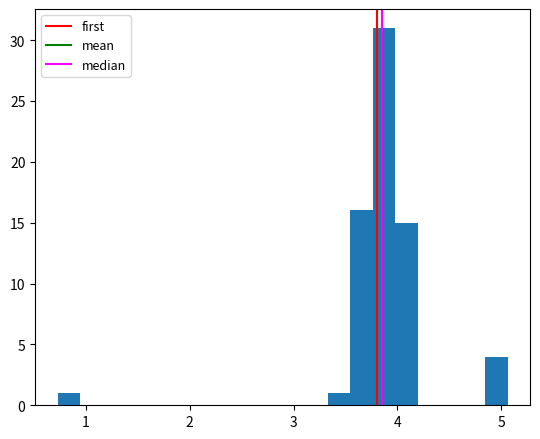

Read against the x-axis, roughly where is the centre of the tallest bar?

3.9